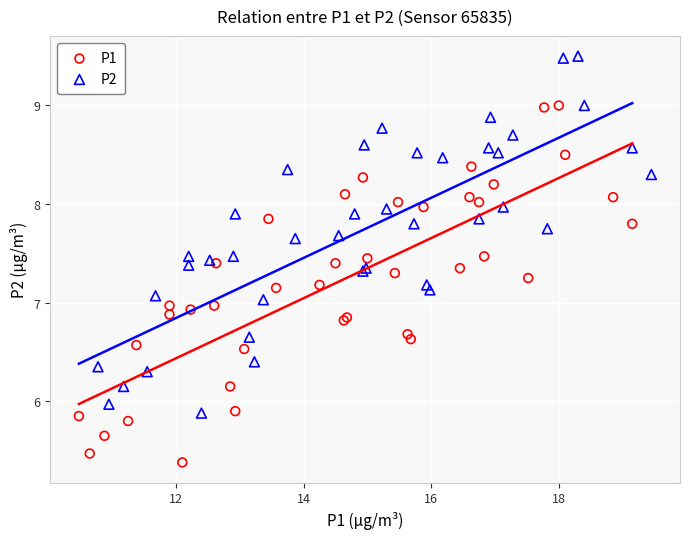

Which series reaches the minimum Y coordinate?

P1